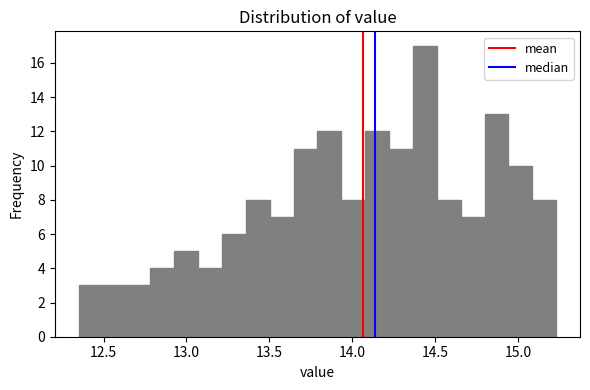

Read against the x-axis, roughly where is the centre of the tallest bar?

14.45